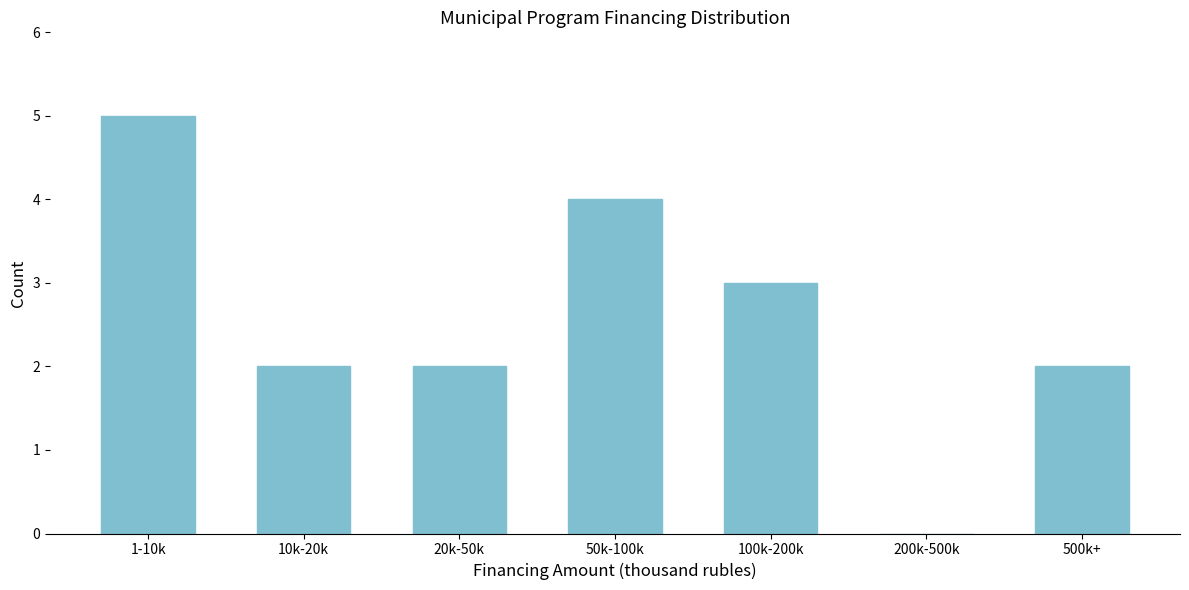

Reading right to left, list all the values displayed in this chart.

500k+=2	200k-500k=0	100k-200k=3	50k-100k=4	20k-50k=2	10k-20k=2	1-10k=5